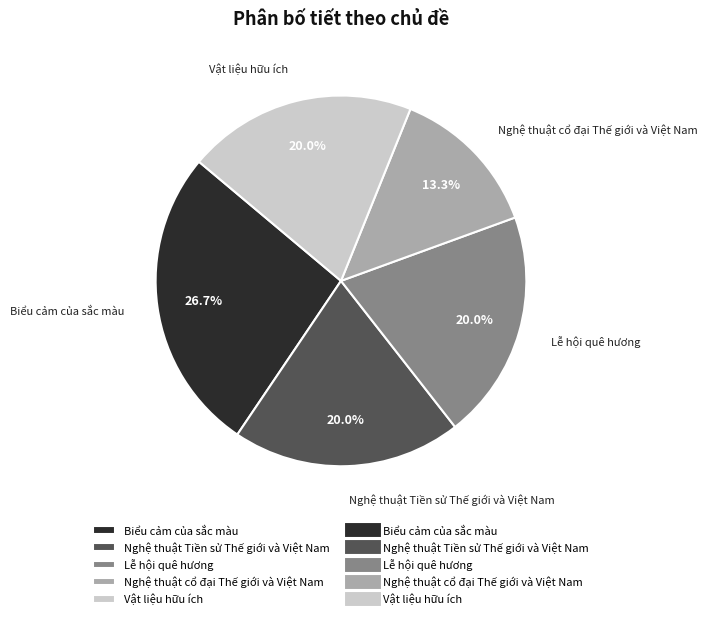

What portion of the pie excludes Lễ hội quê hương?

80.0%